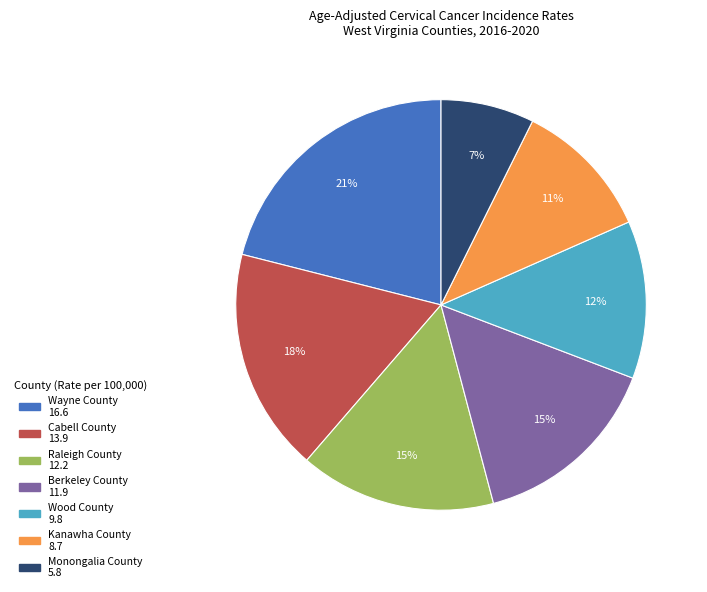

Is there any slice that represents more than half of the pie?

No